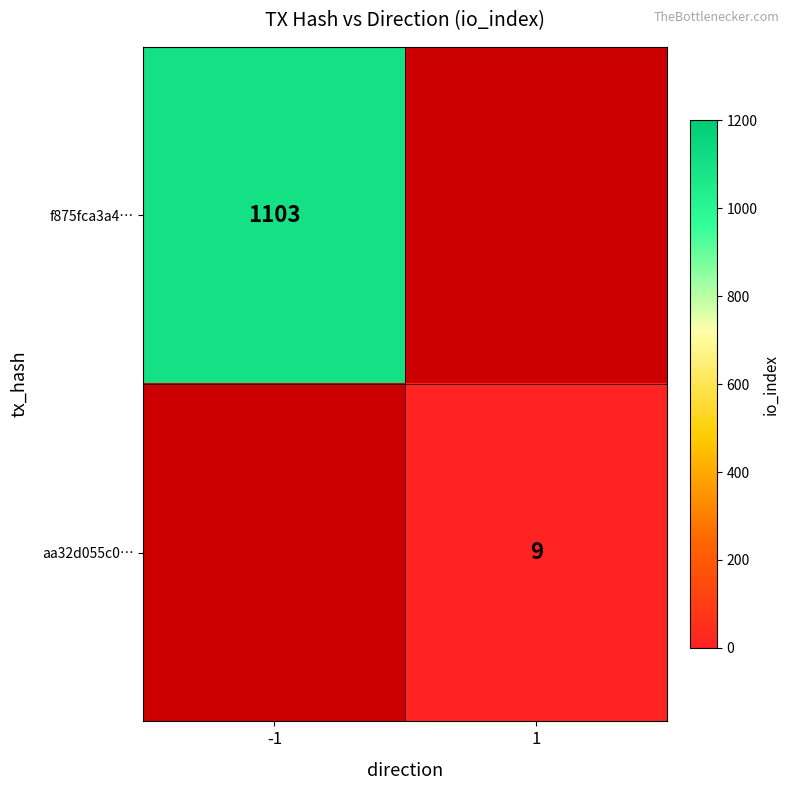

True or false: aa32d055c0… has a value of 15 at 1.

False